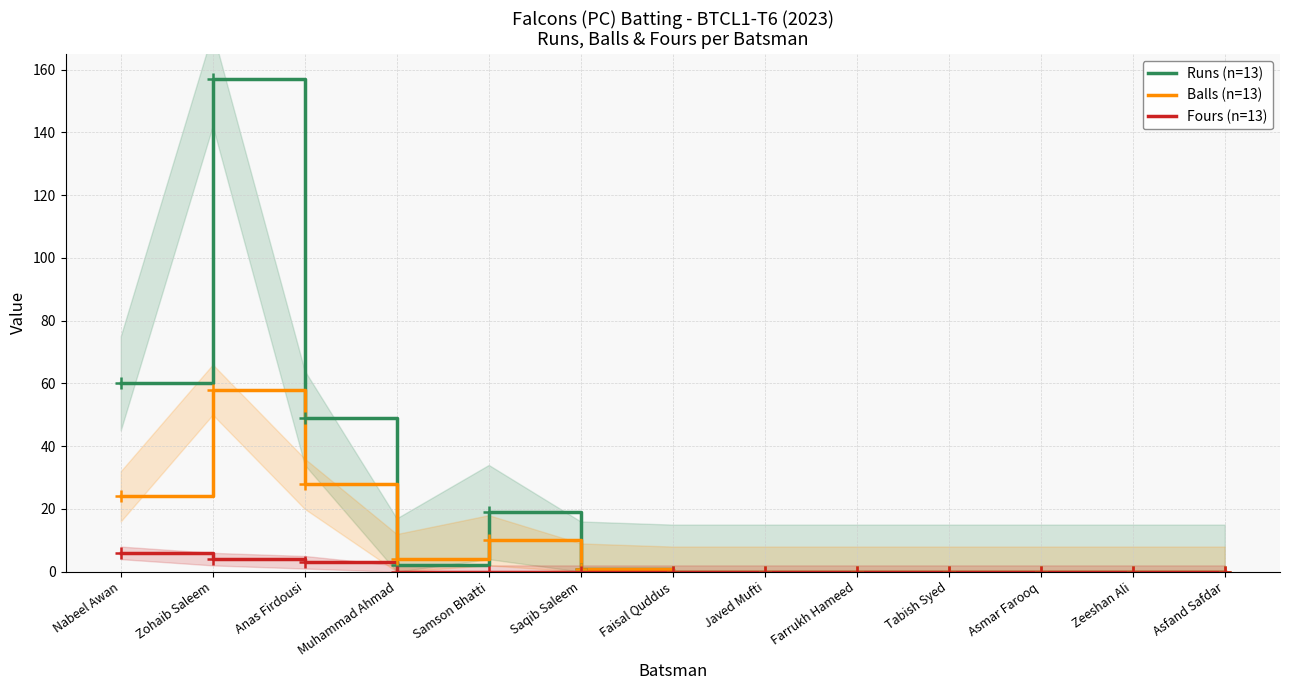

What is the sum of all Runs (n=13) values?

288